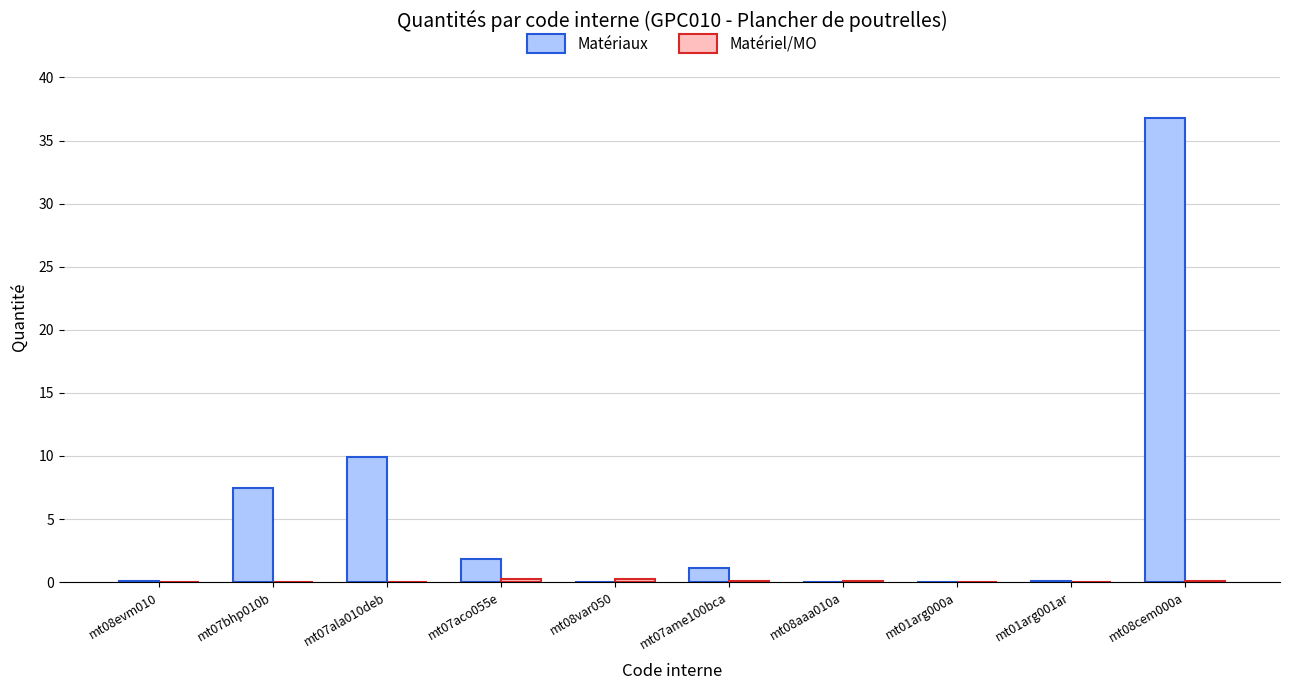

Which series has the largest total across all categories?

Matériaux